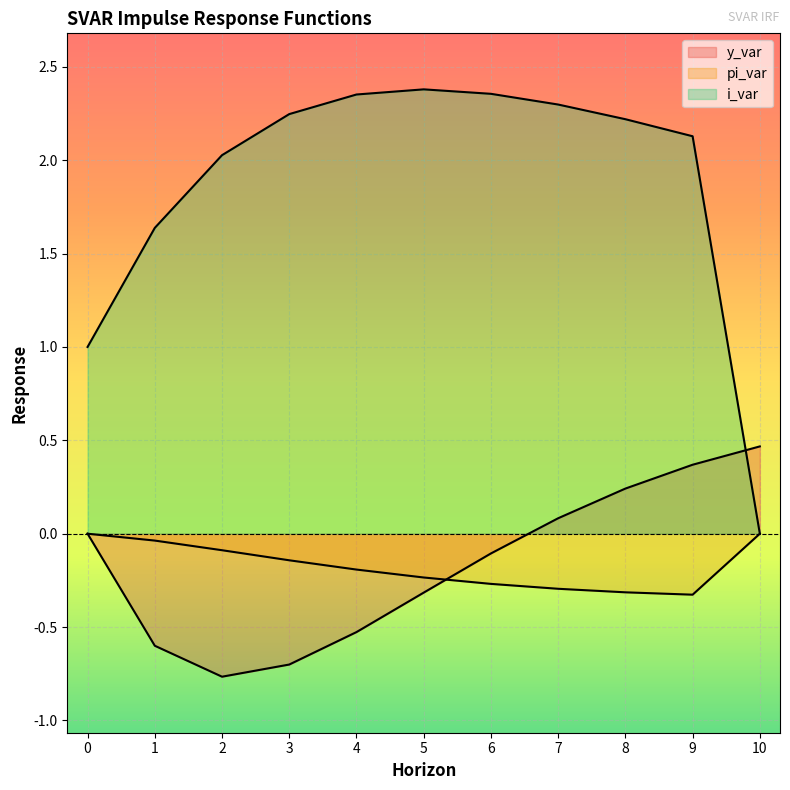

What is the sum of all pi_var values?

-1.9